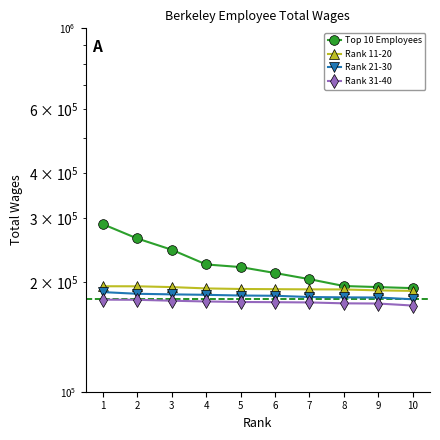

How many data points does each series have?

10